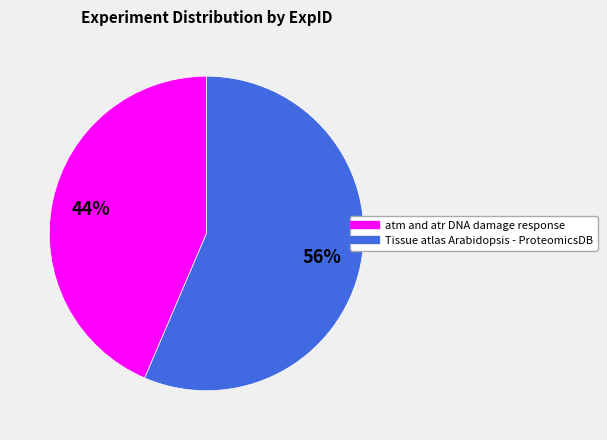

Is the sum of Tissue atlas Arabidopsis - ProteomicsDB and atm and atr DNA damage response greater than half?

Yes